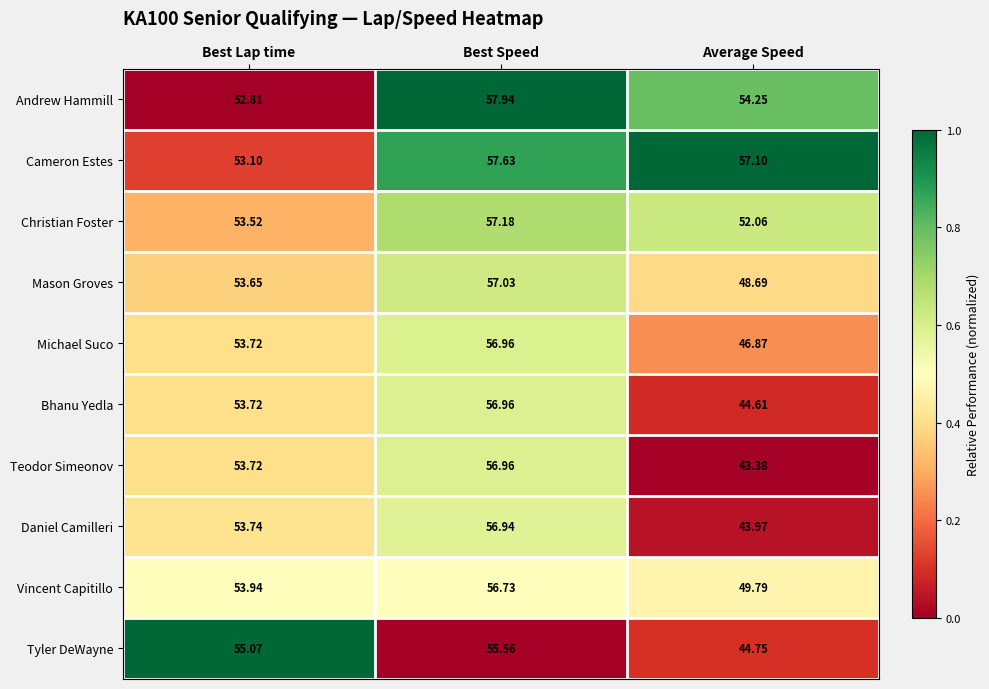

Which category has the lowest value in the Cameron Estes series?

Best Lap time